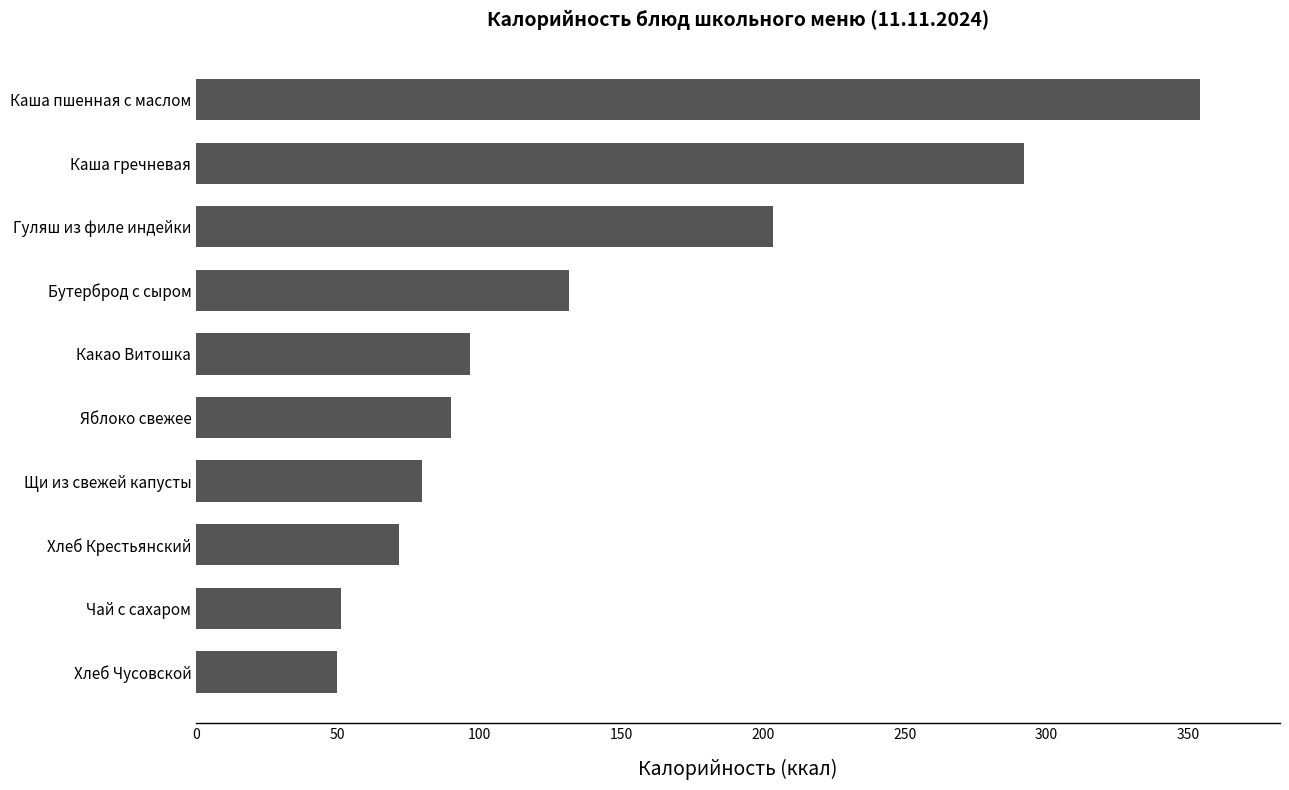

Read the value at Каша пшенная с маслом.

354.1